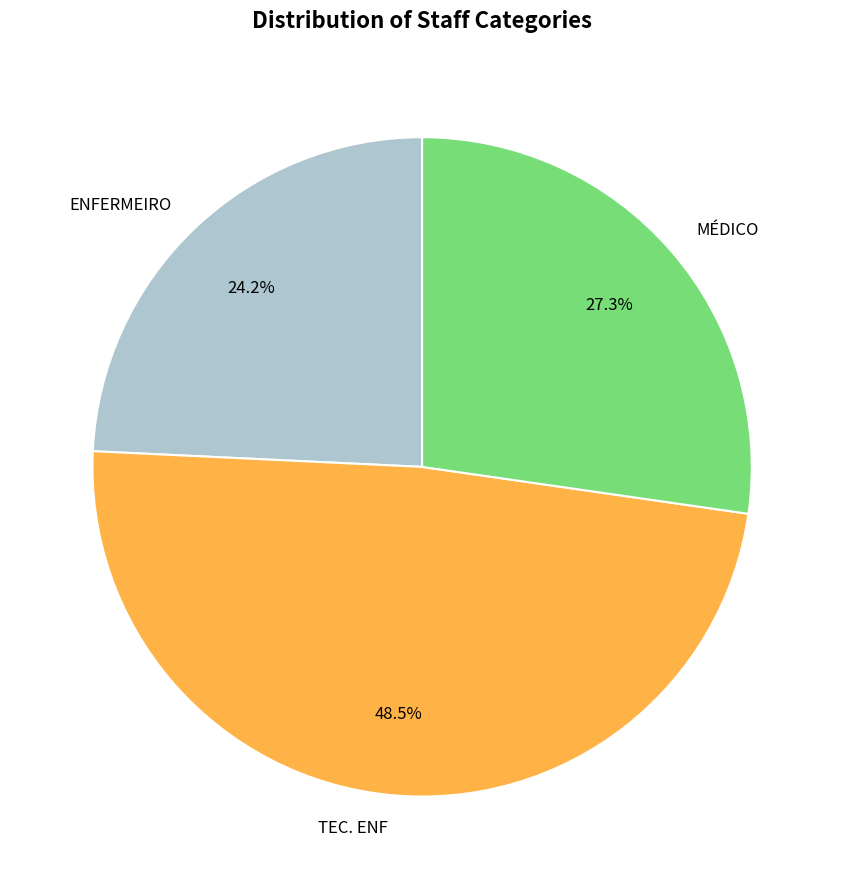

Between TEC. ENF and ENFERMEIRO, which is larger?

TEC. ENF